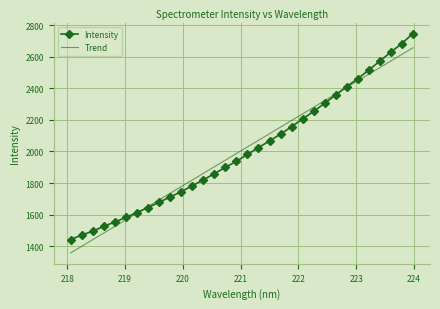

Which series has the widest spread of values?

Intensity